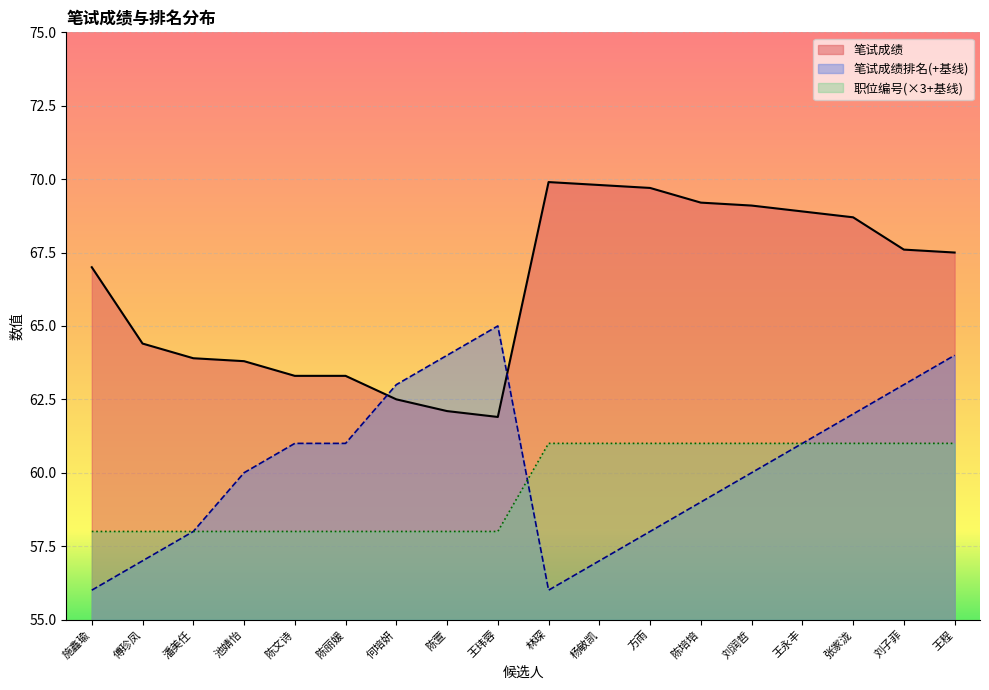

Which series has the largest range (max minus min)?

笔试成绩排名(+基线)